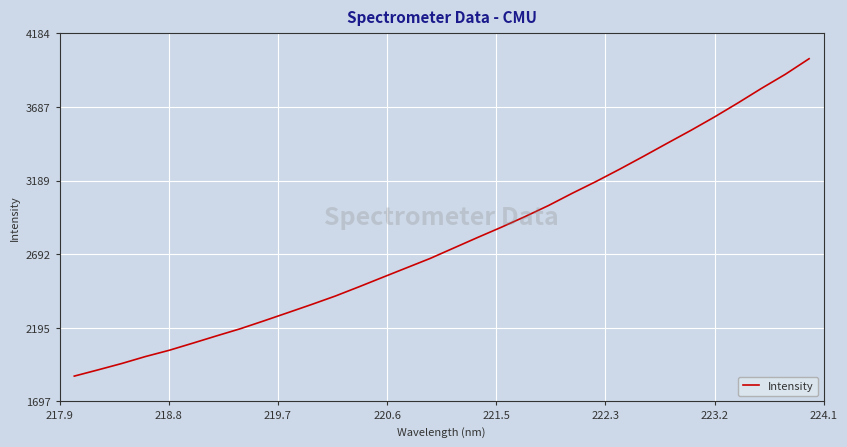

Count the number of categories in the chart.

32